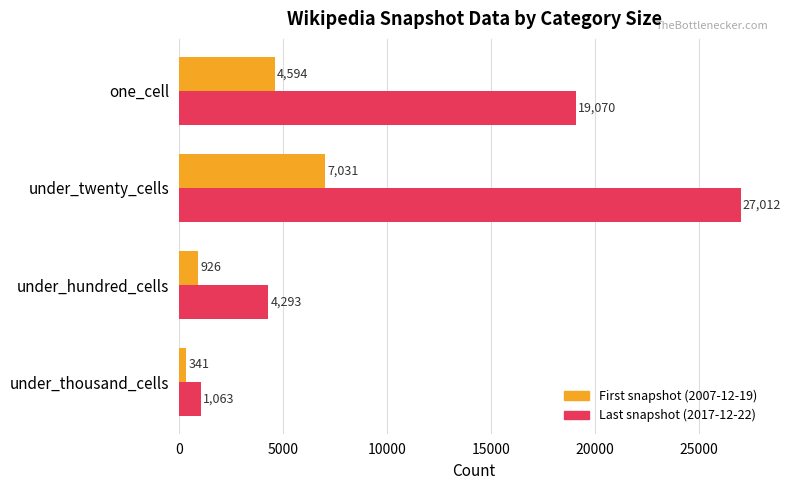

Rank the series by their average value, from highest to lowest.

Last snapshot (2017-12-22), First snapshot (2007-12-19)